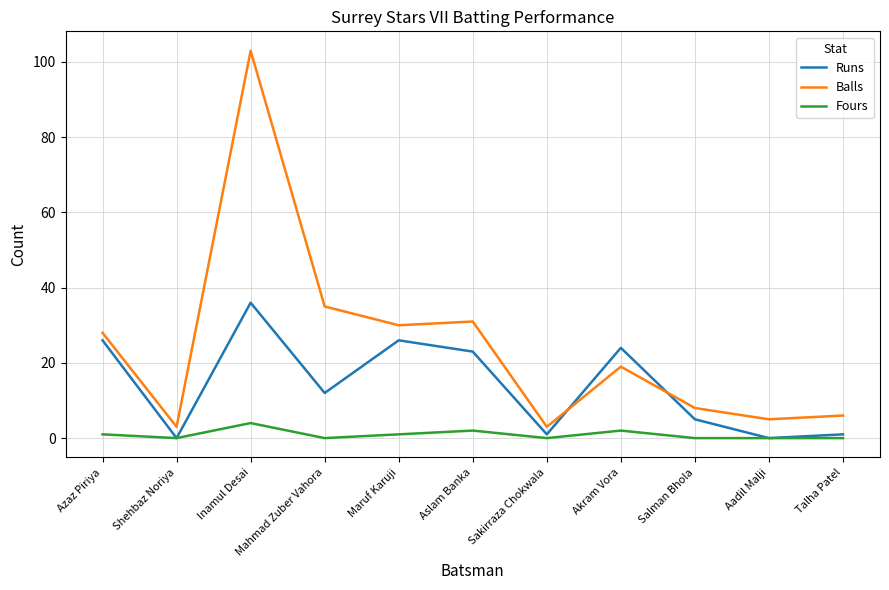

Rank the series by their maximum value, from highest to lowest.

Balls, Runs, Fours